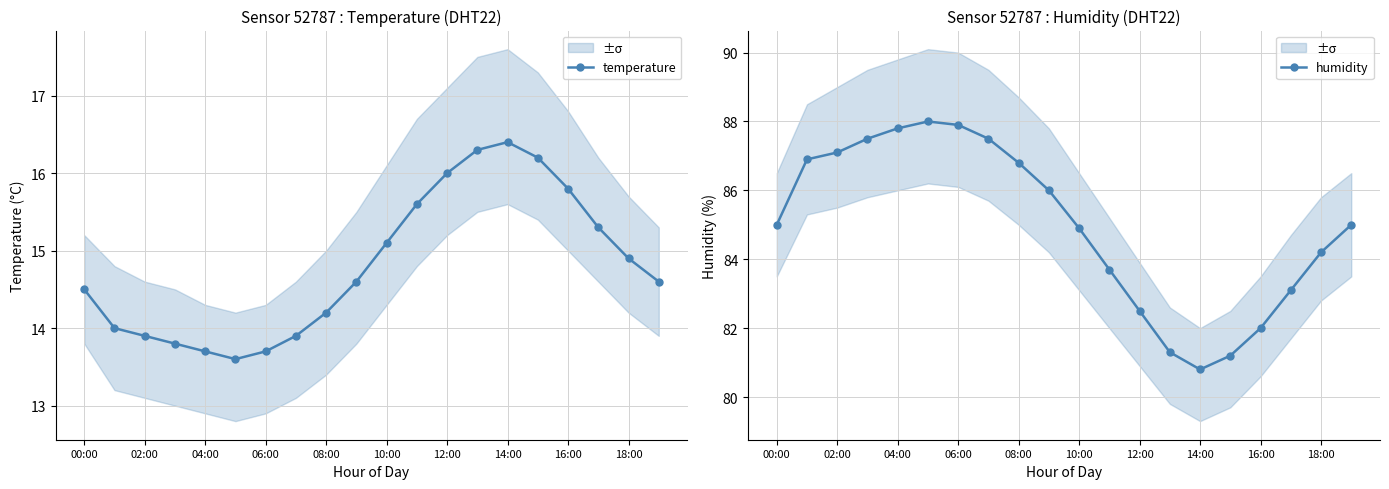

What is the lowest value of the temperature series?

13.6